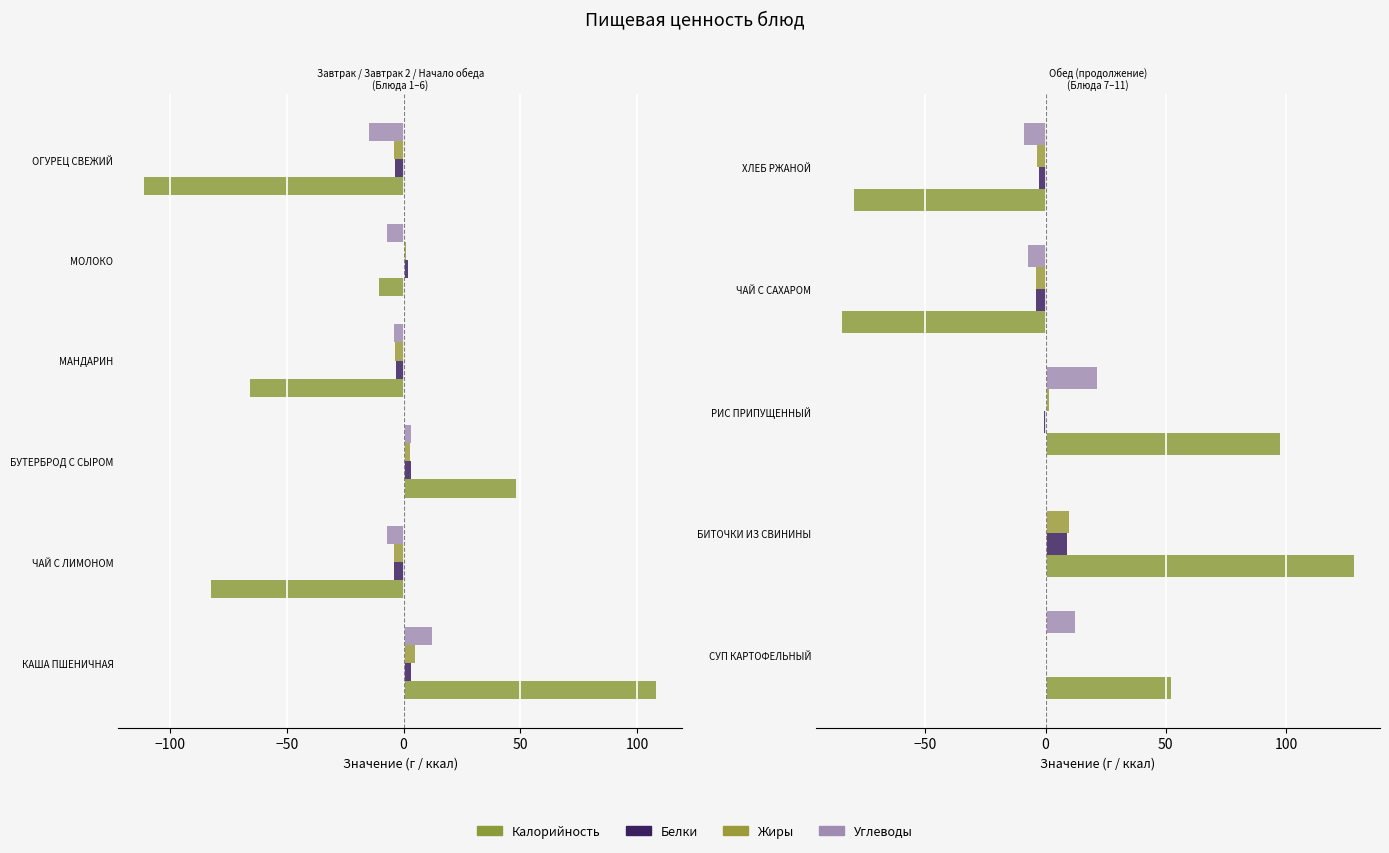

Which series has the largest range (max minus min)?

Калорийность